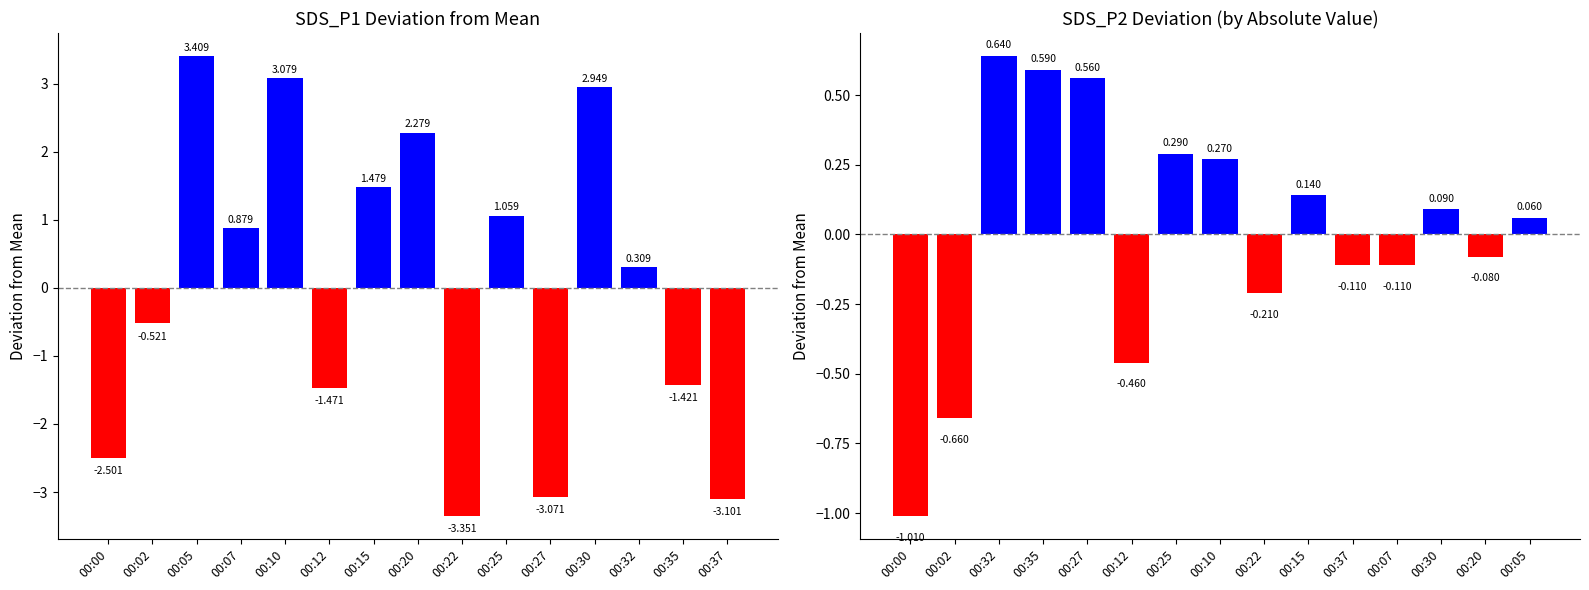

Between 00:02 and 00:15, which series saw the biggest shift?

SDS_P1